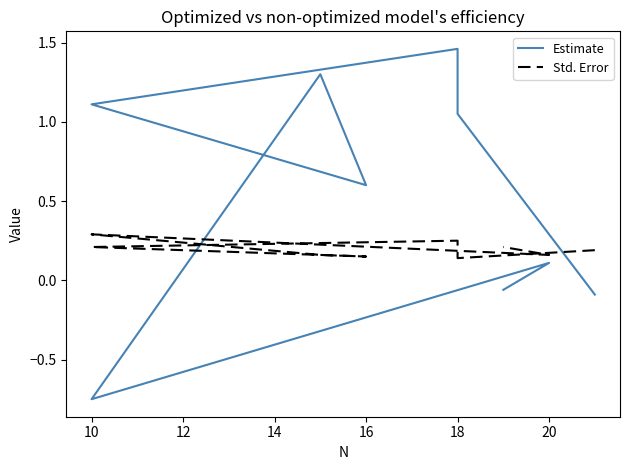

Reading right to left, transcribe all the data shown in this chart.

Estimate: -0.1	0.1	-0.8	1.3	0.6	1.1	1.5	1.1	-0.1
Std. Error: 0.2	0.2	0.3	0.2	0.1	0.2	0.2	0.1	0.2